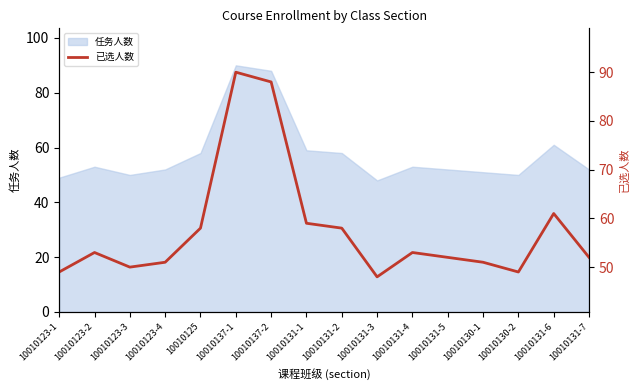

Which category has the lowest value across all series?

10010131-3